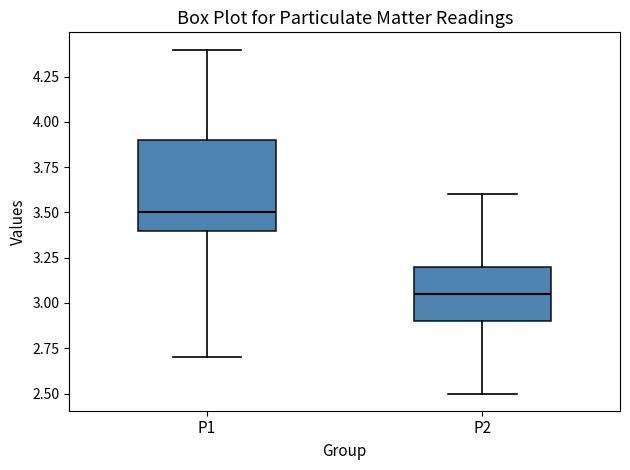

Which box is the tallest, from its lower edge to its upper edge?

P1